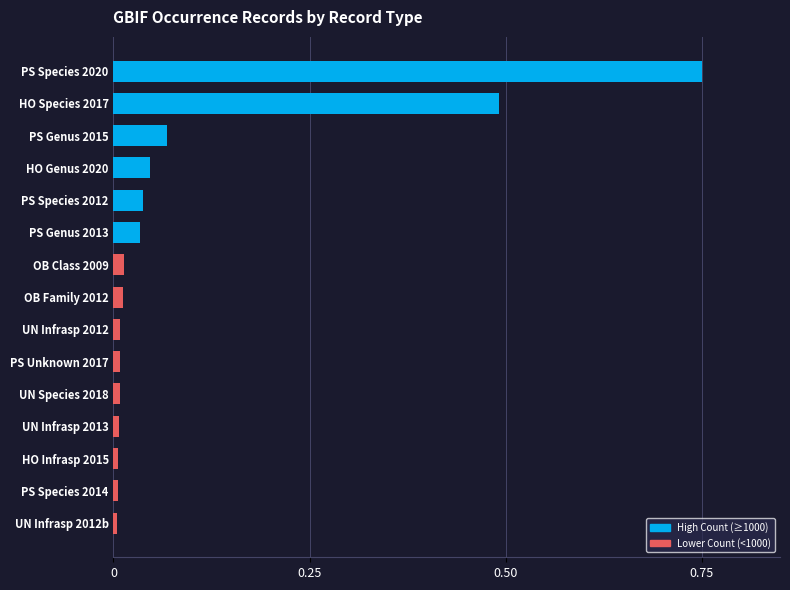

How many series are shown in this chart?

1